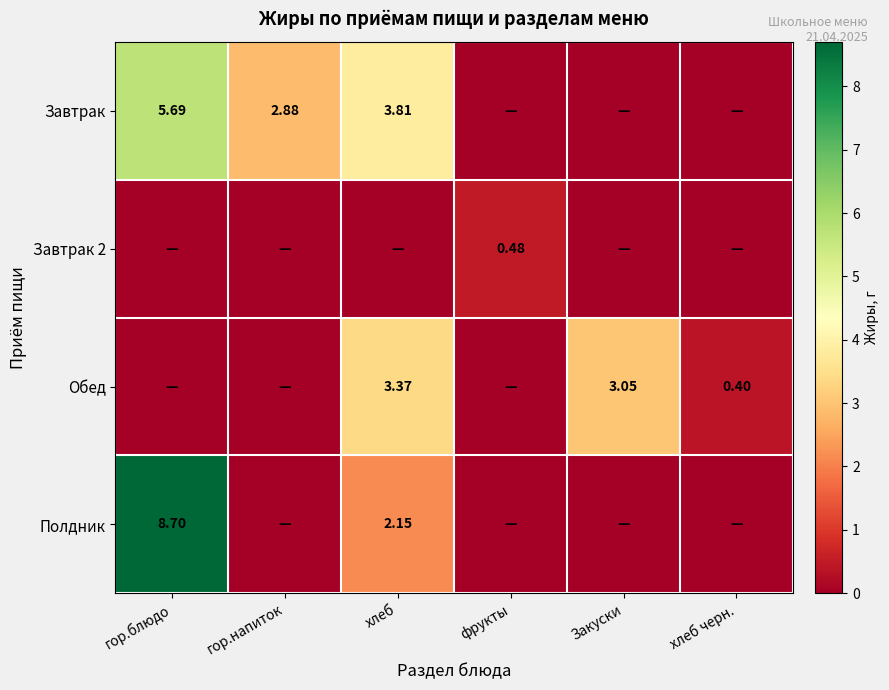

What is the sum of all Завтрак values?

12.4